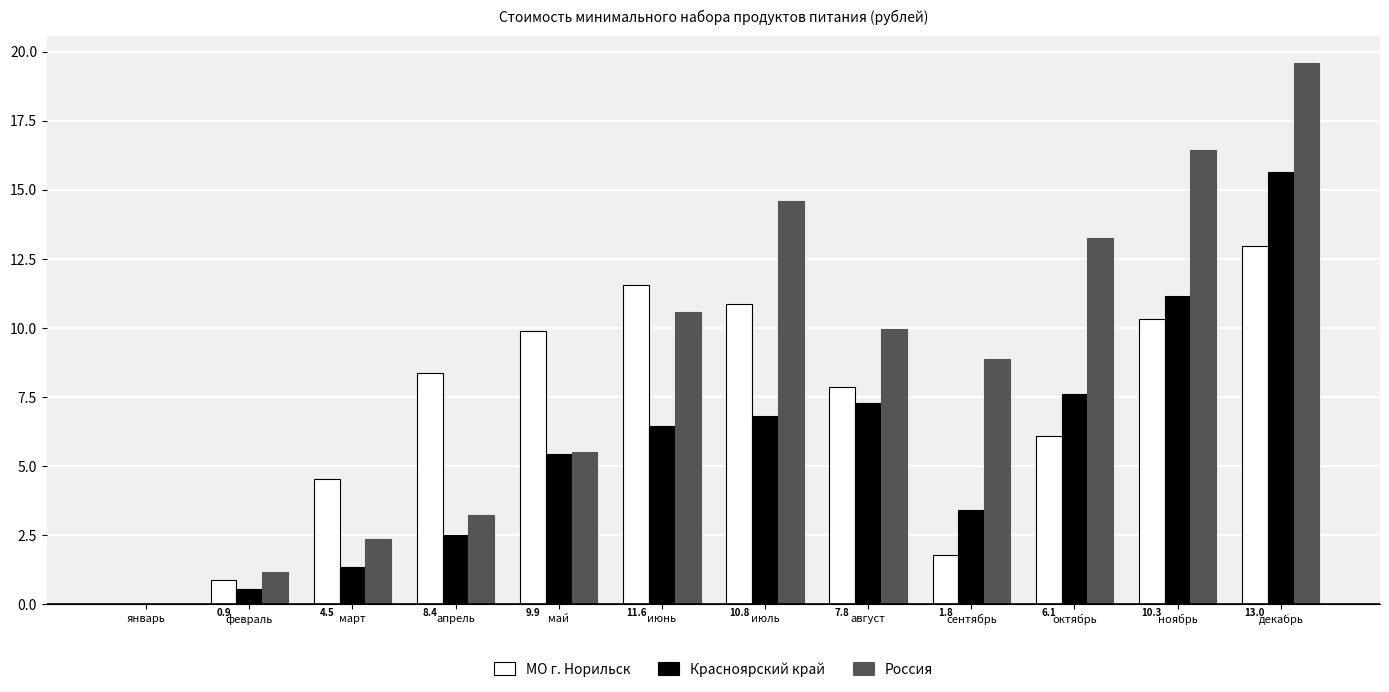

What is the sum of the Россия values at сентябрь and июнь?

19.5